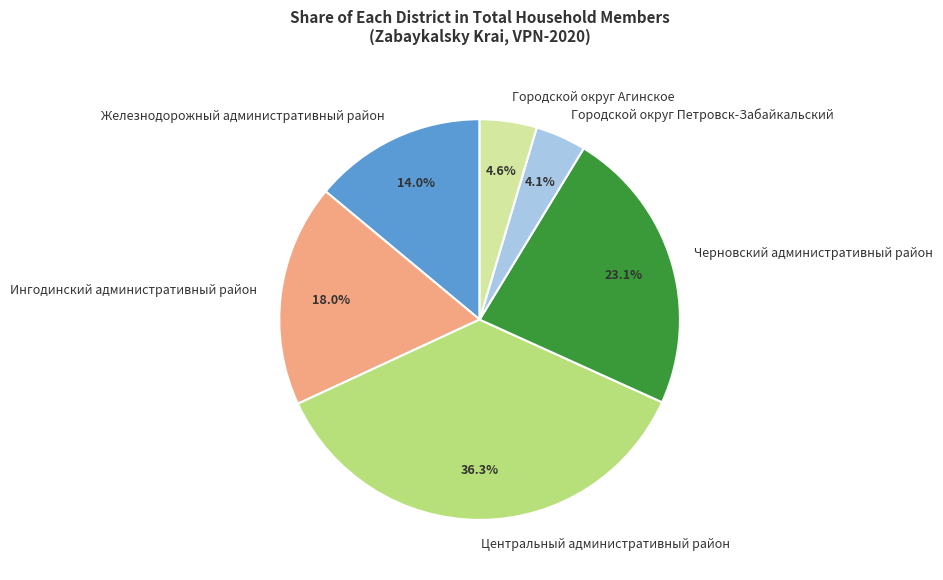

Which has a higher value, Городской округ Петровск-Забайкальский or Железнодорожный административный район?

Железнодорожный административный район